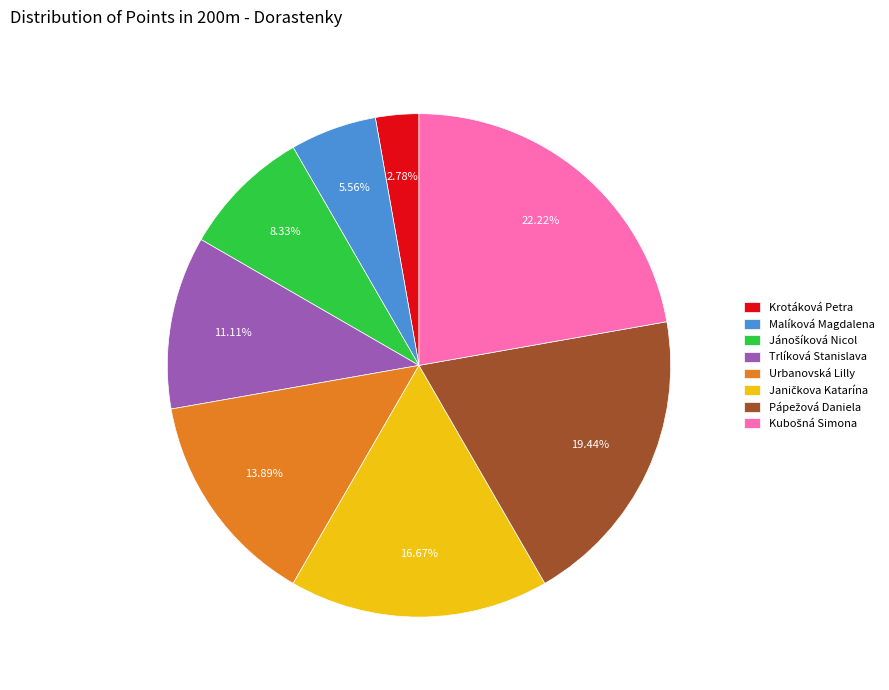

How many segments does this pie chart have?

8